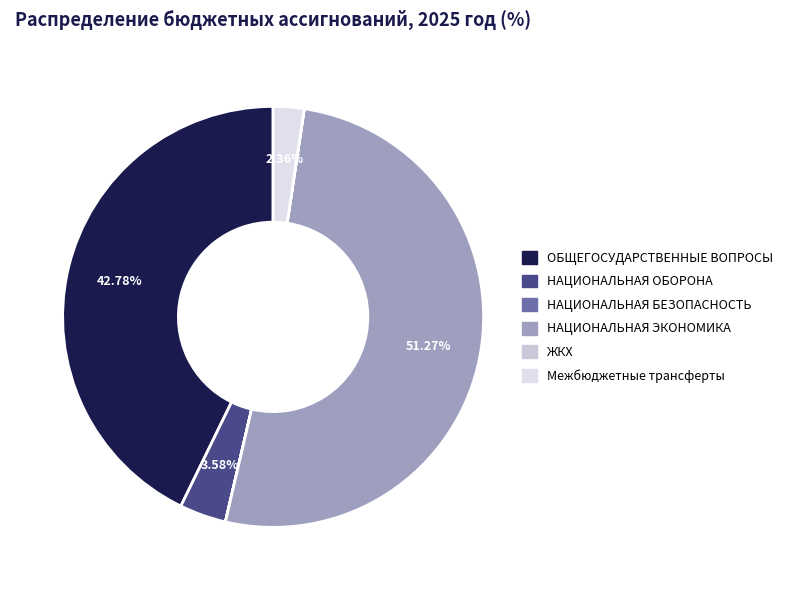

How many segments does this pie chart have?

6